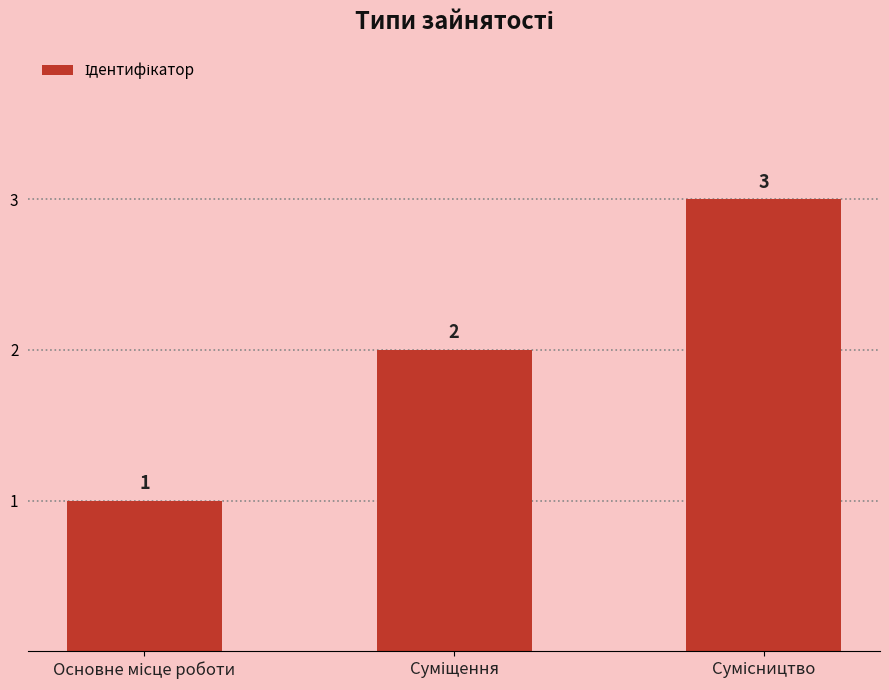

What is the greatest value displayed?

3